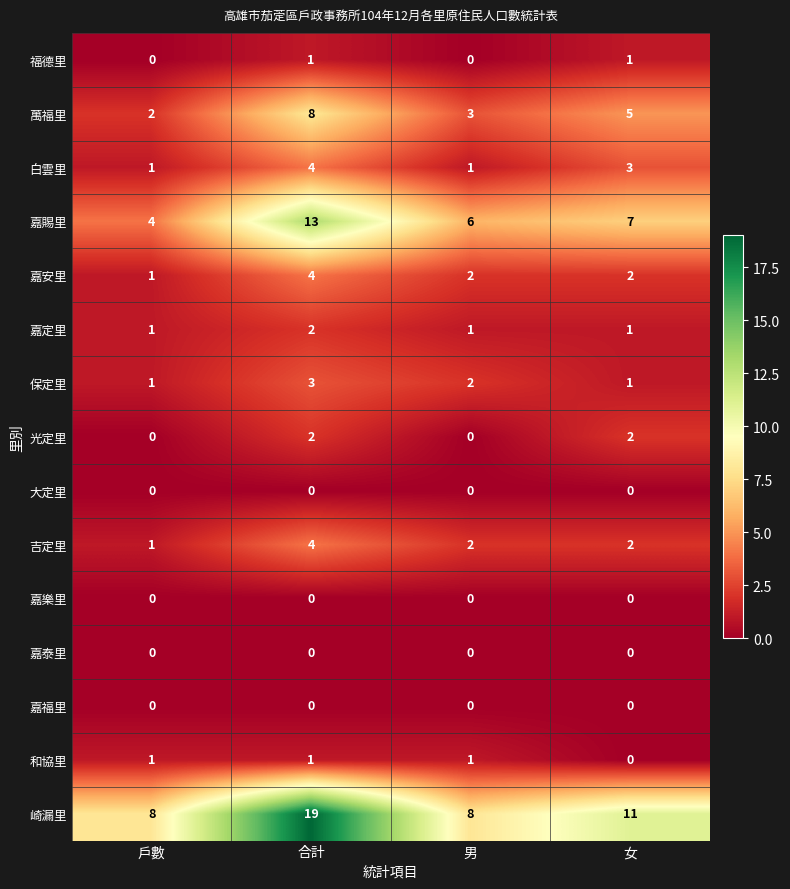

What is the difference between the 嘉賜里 values at 合計 and 男?

7